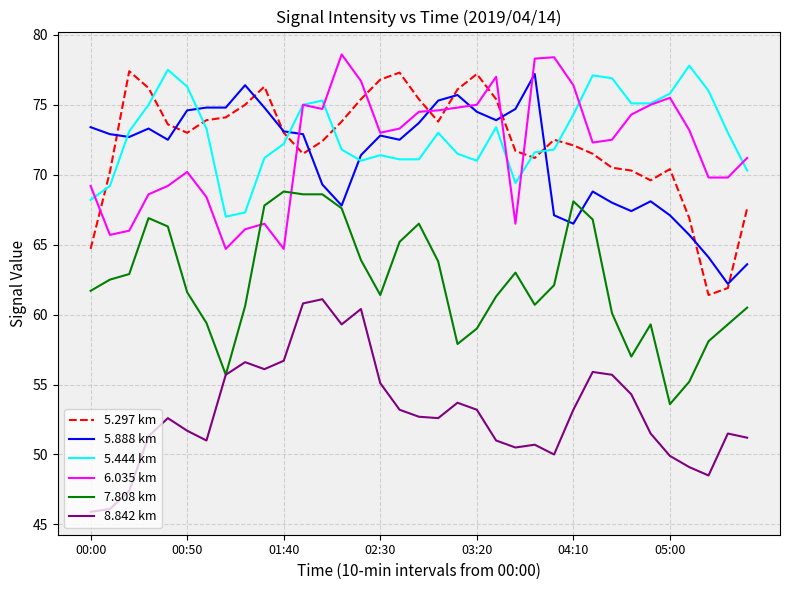

In 5.444 km, how many points are higher than both neighbors (excluding endpoints)?

7